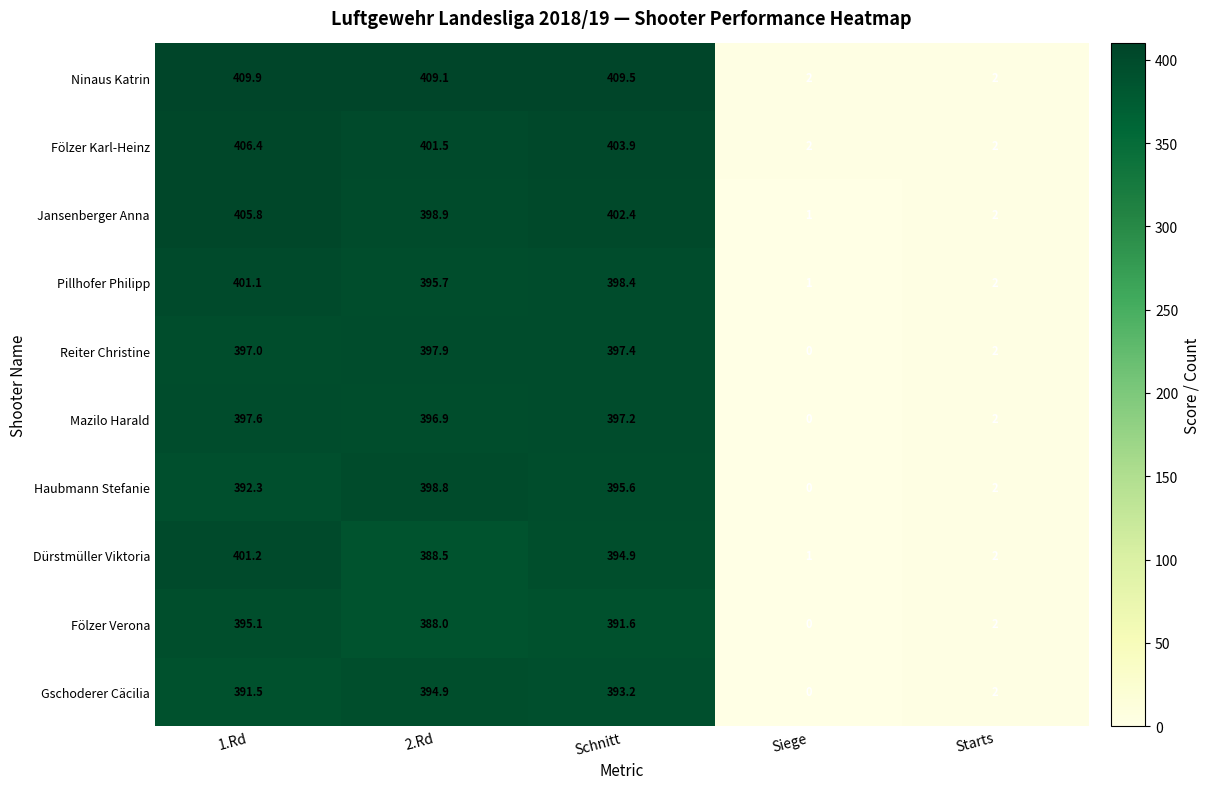

Is it true that Gschoderer Cäcilia equals 0.0 at Siege?

True